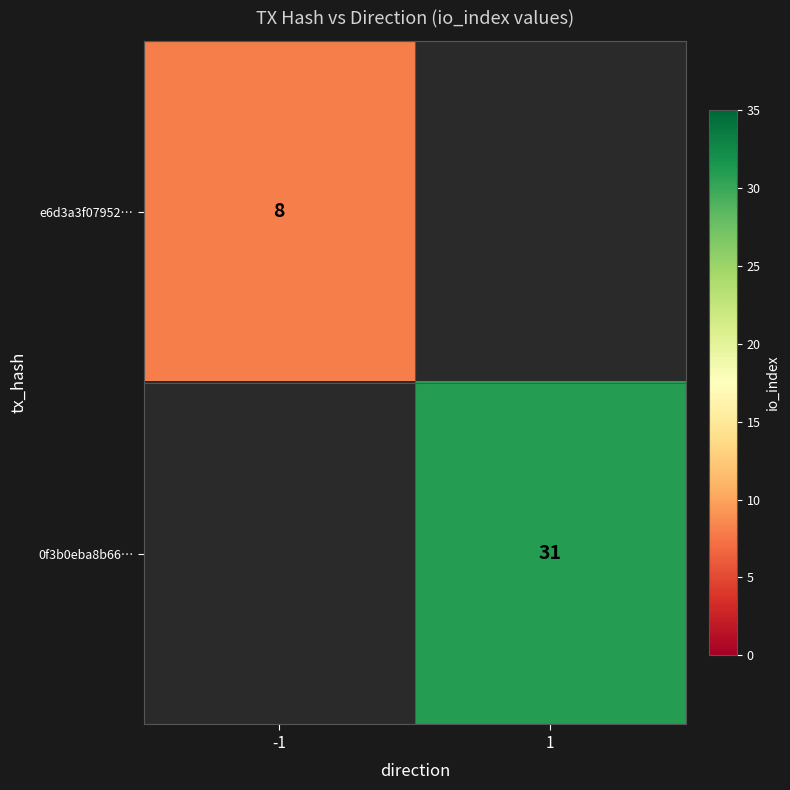

The value of 0f3b0eba8b66… at 1 is 50. True or false?

False